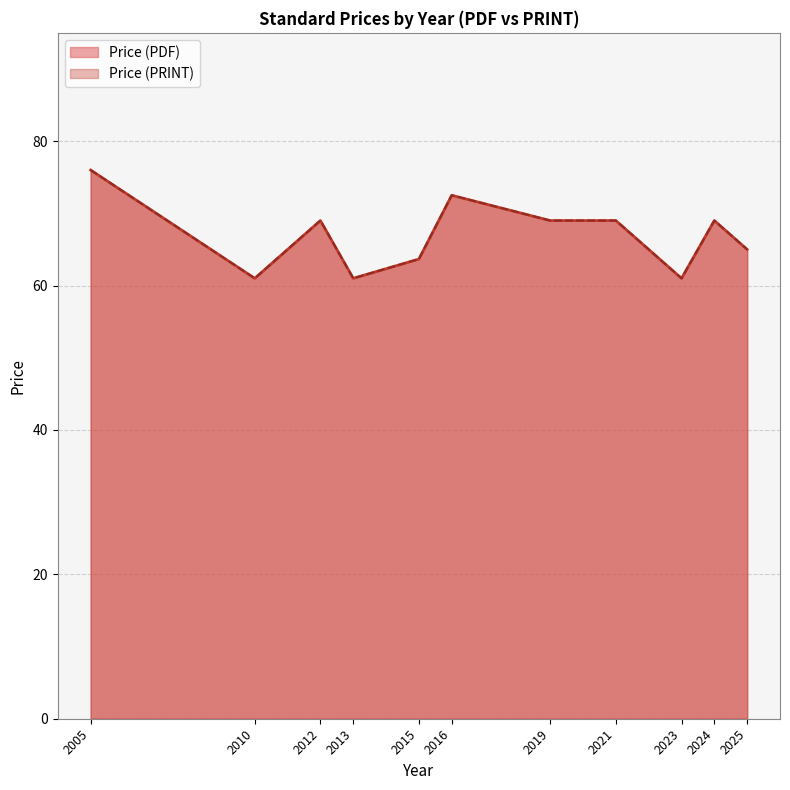

How many lines are shown in the chart?

2